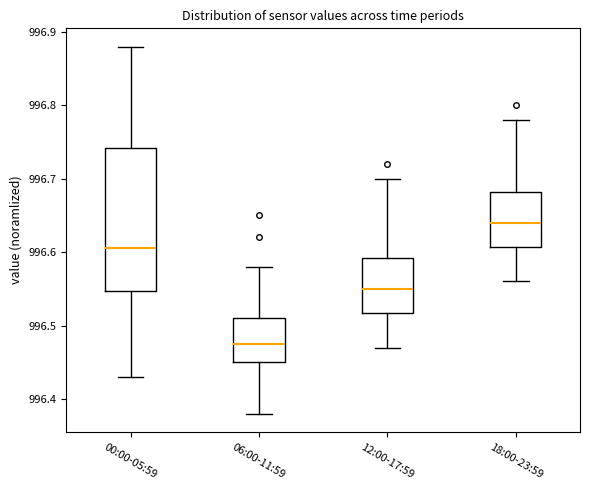

Reading left to right, read every box against the y-axis: the position of its median line, the range the box covers, and the ends of its whiskers. The values are not printed on the chart, so give them approximately, as read against the axis.

00:00-05:59: median 996.61, box 996.55 to 996.74, whiskers 996.43 to 996.88
06:00-11:59: median 996.48, box 996.45 to 996.51, whiskers 996.38 to 996.58
12:00-17:59: median 996.55, box 996.52 to 996.59, whiskers 996.47 to 996.70
18:00-23:59: median 996.64, box 996.61 to 996.68, whiskers 996.56 to 996.78